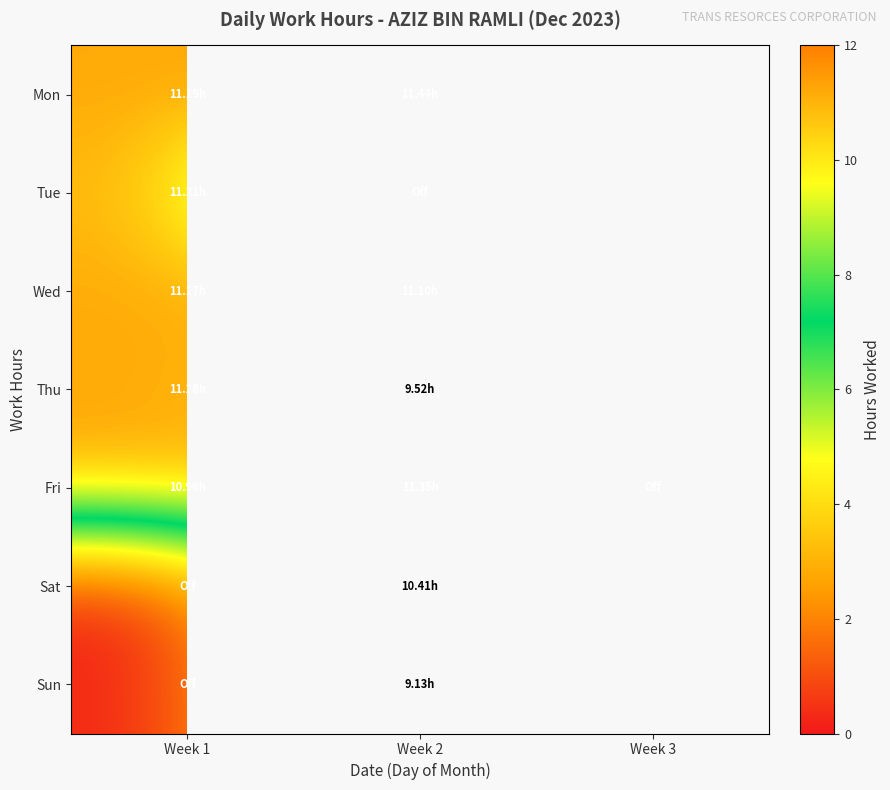

What is the difference between the maximum and minimum values in the Thu series?

1.8